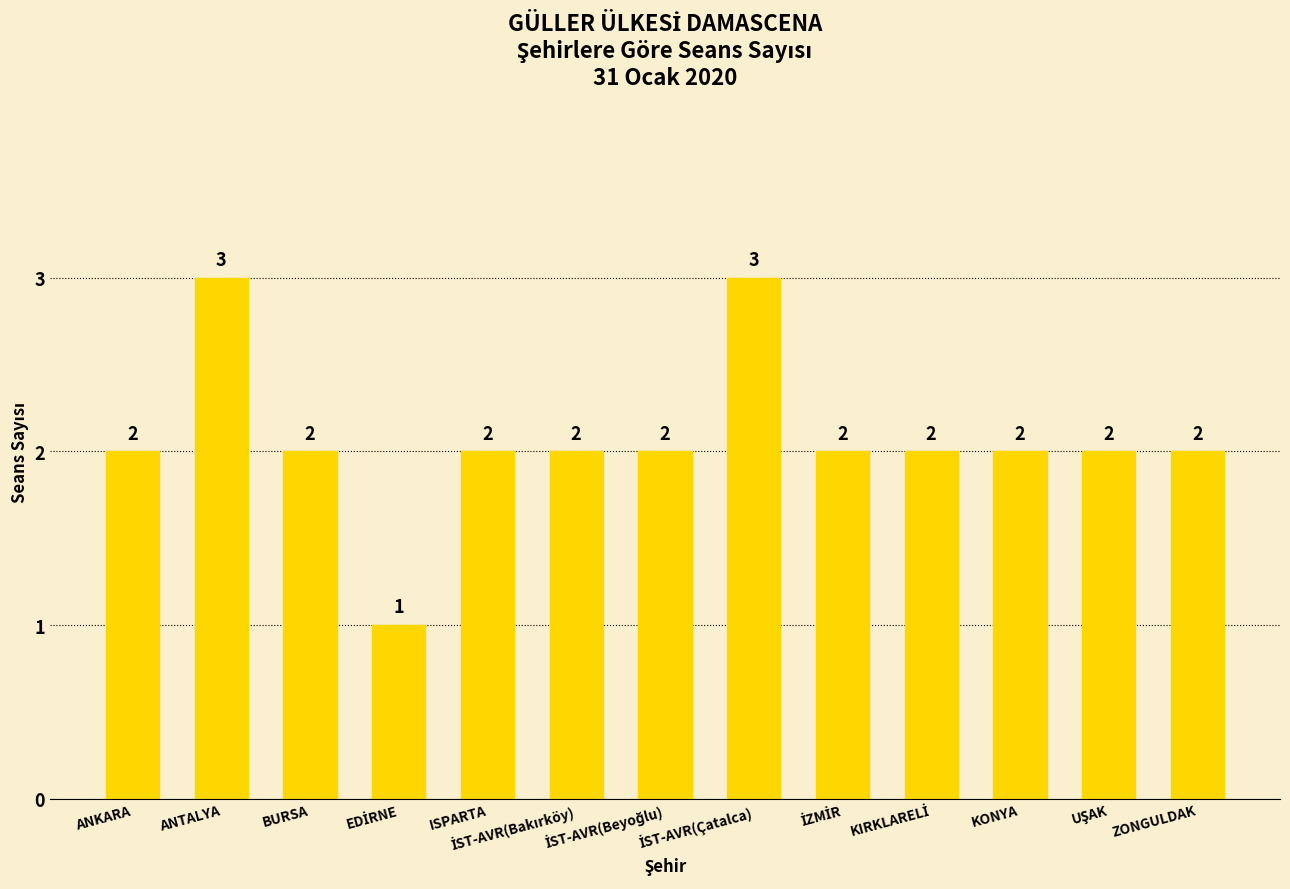

Are the bars horizontal?

No